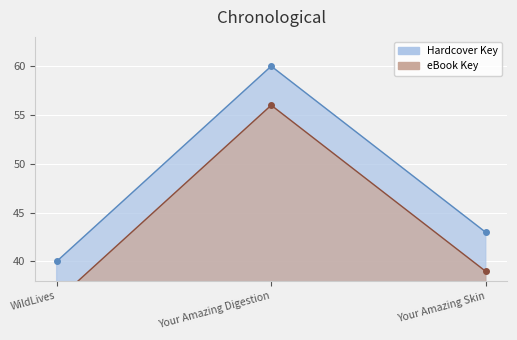

Which has a higher value, Your Amazing Digestion or Your Amazing Skin?

Your Amazing Digestion